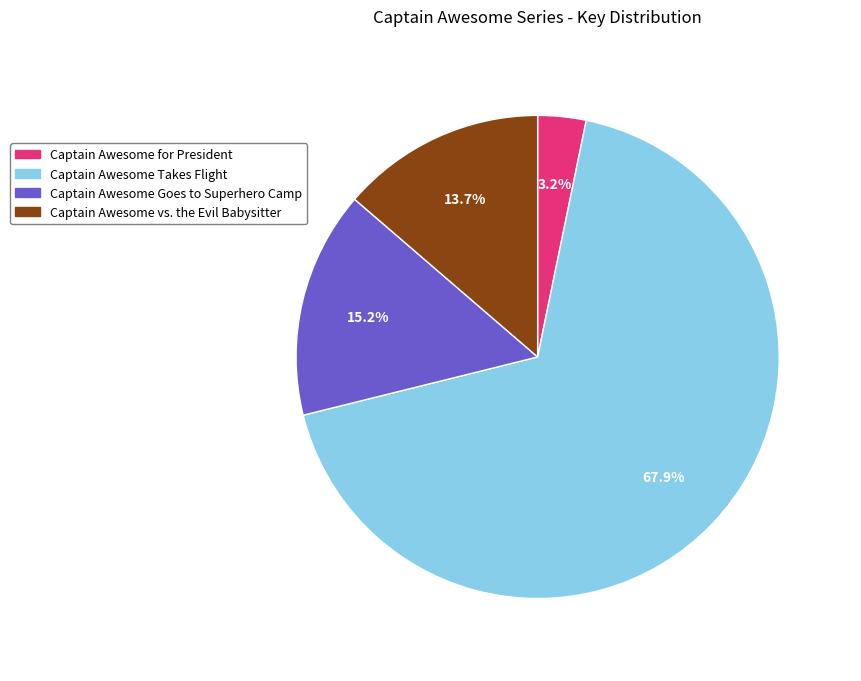

Count the number of slices in the pie.

4